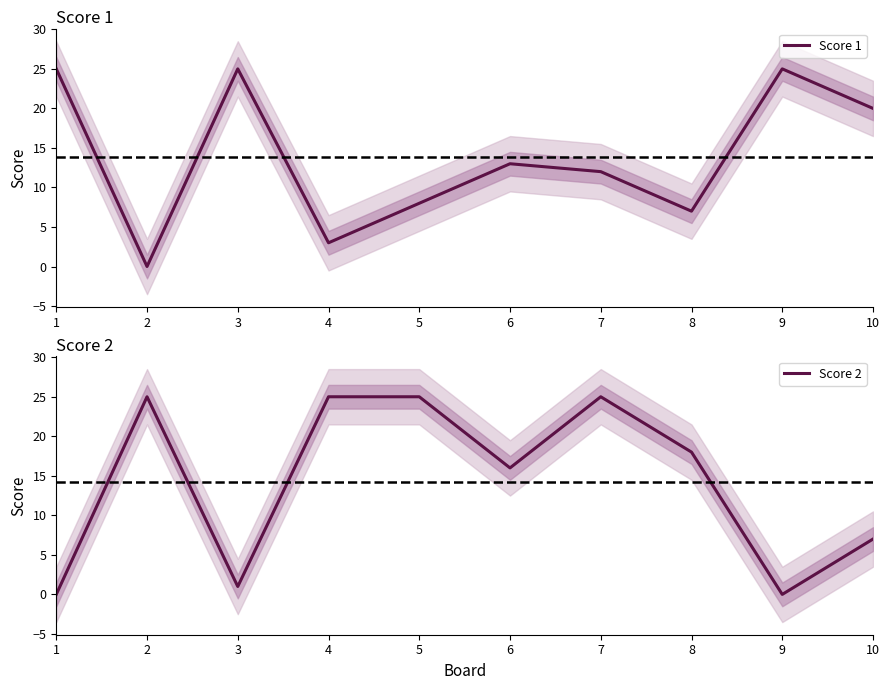

Which series has the largest total across all categories?

Score 2